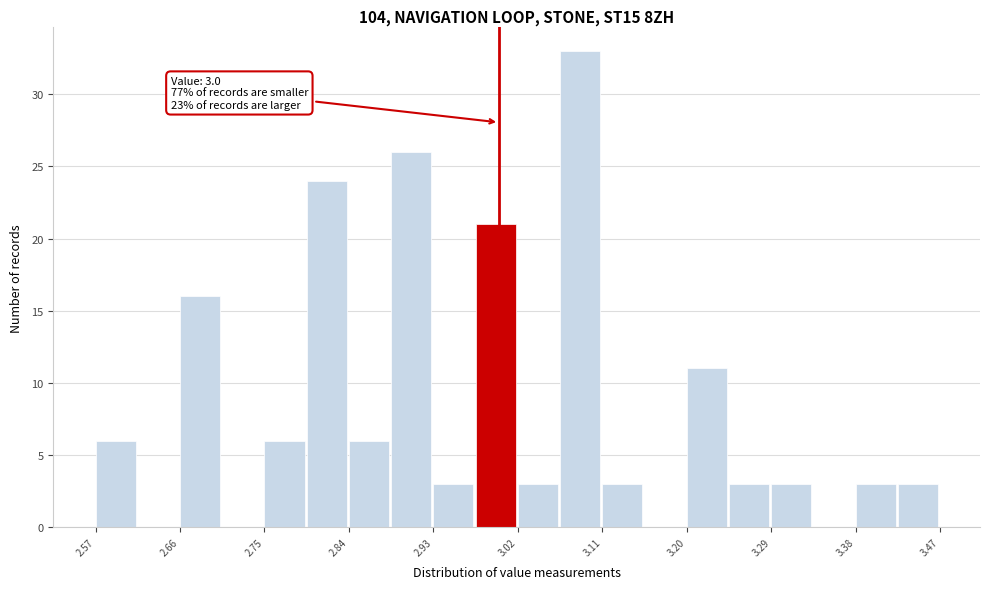

Which range on the x-axis has the tallest bar?

3.065 to 3.110